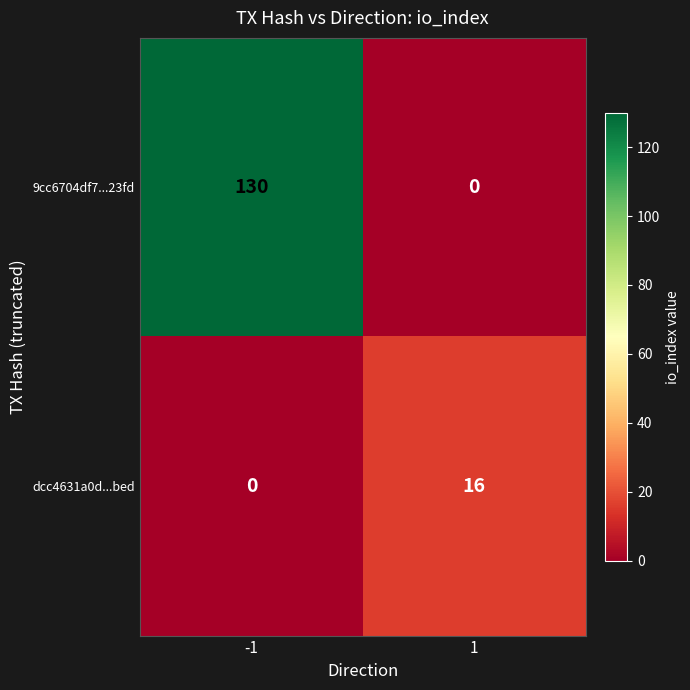

List the series in order of their overall mean, highest first.

9cc6704df7...23fd, dcc4631a0d...bed